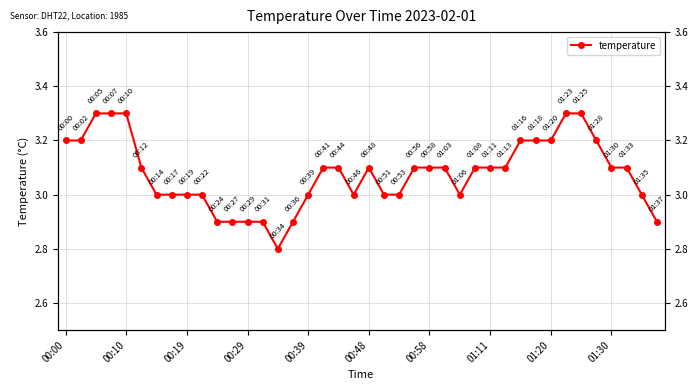

Which has a higher value, 17 or 24?

17